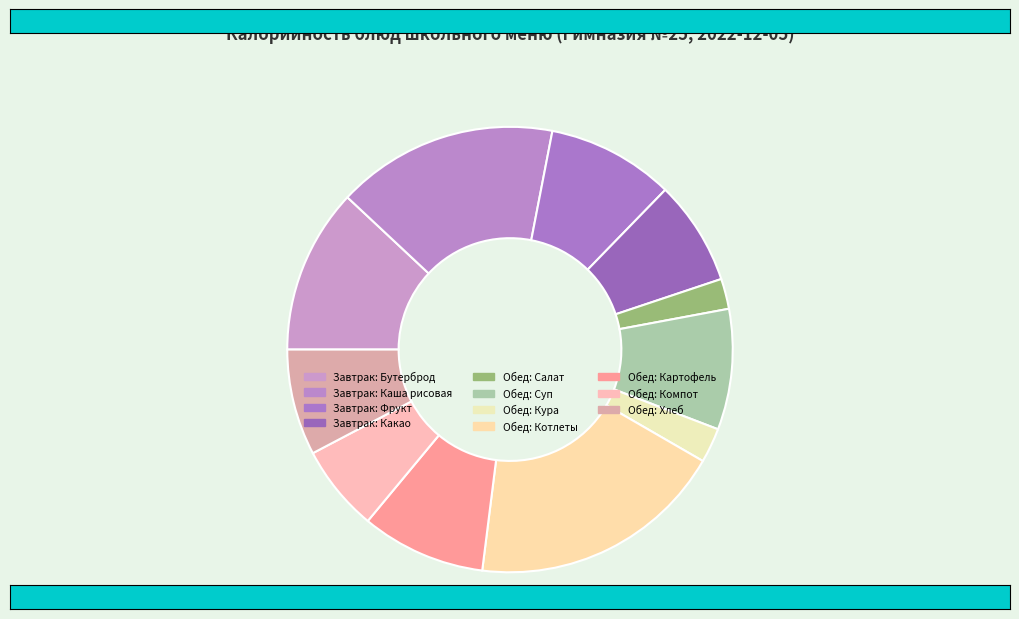

Does any single category account for the majority?

No